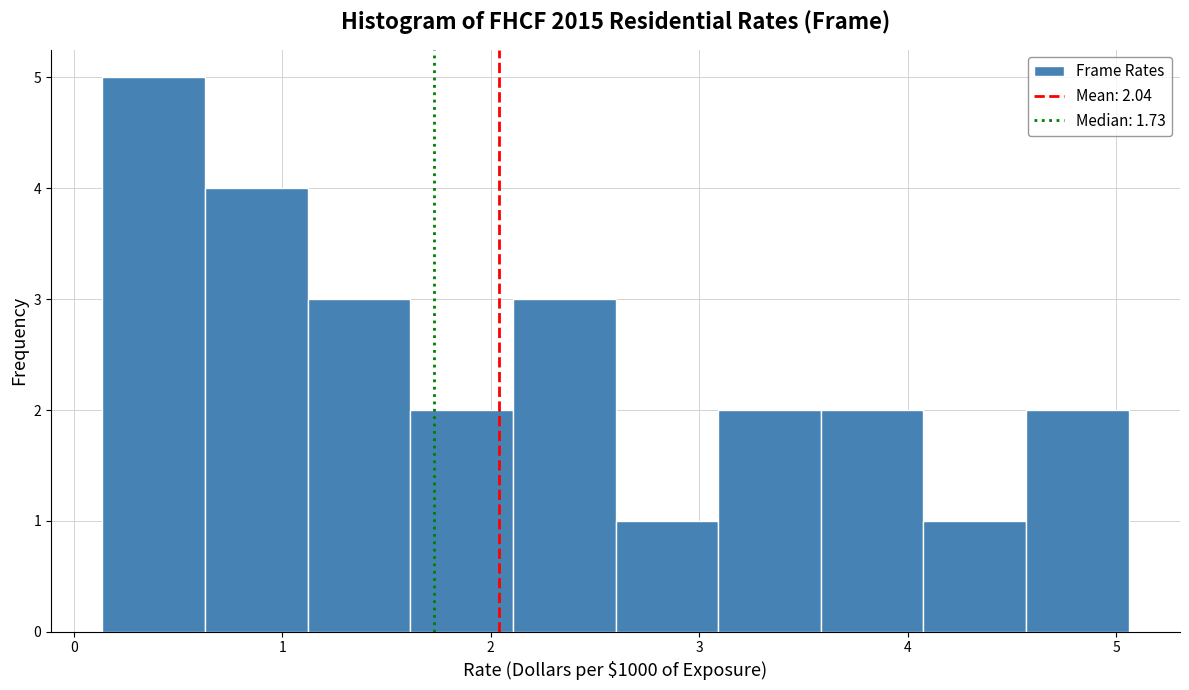

Over which range of the x-axis is the bar tallest?

0.1 to 0.6